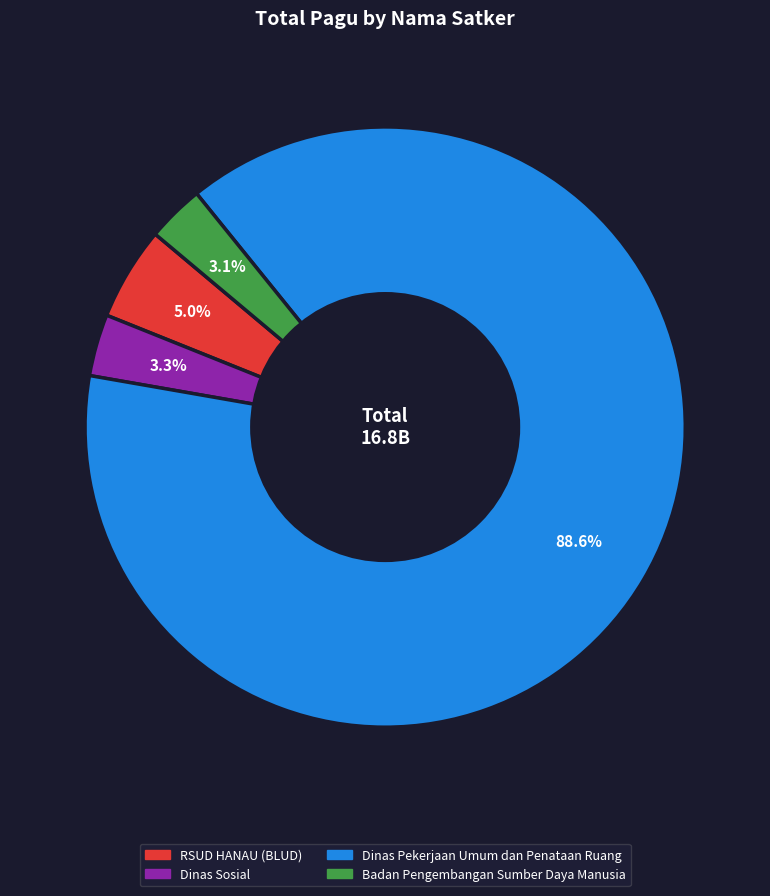

Is there any slice that represents more than half of the pie?

Yes